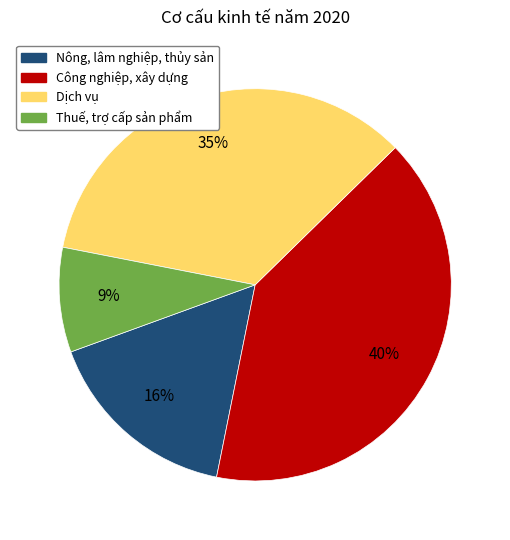

Does Nông, lâm nghiệp, thủy sản represent more than half of the total?

No